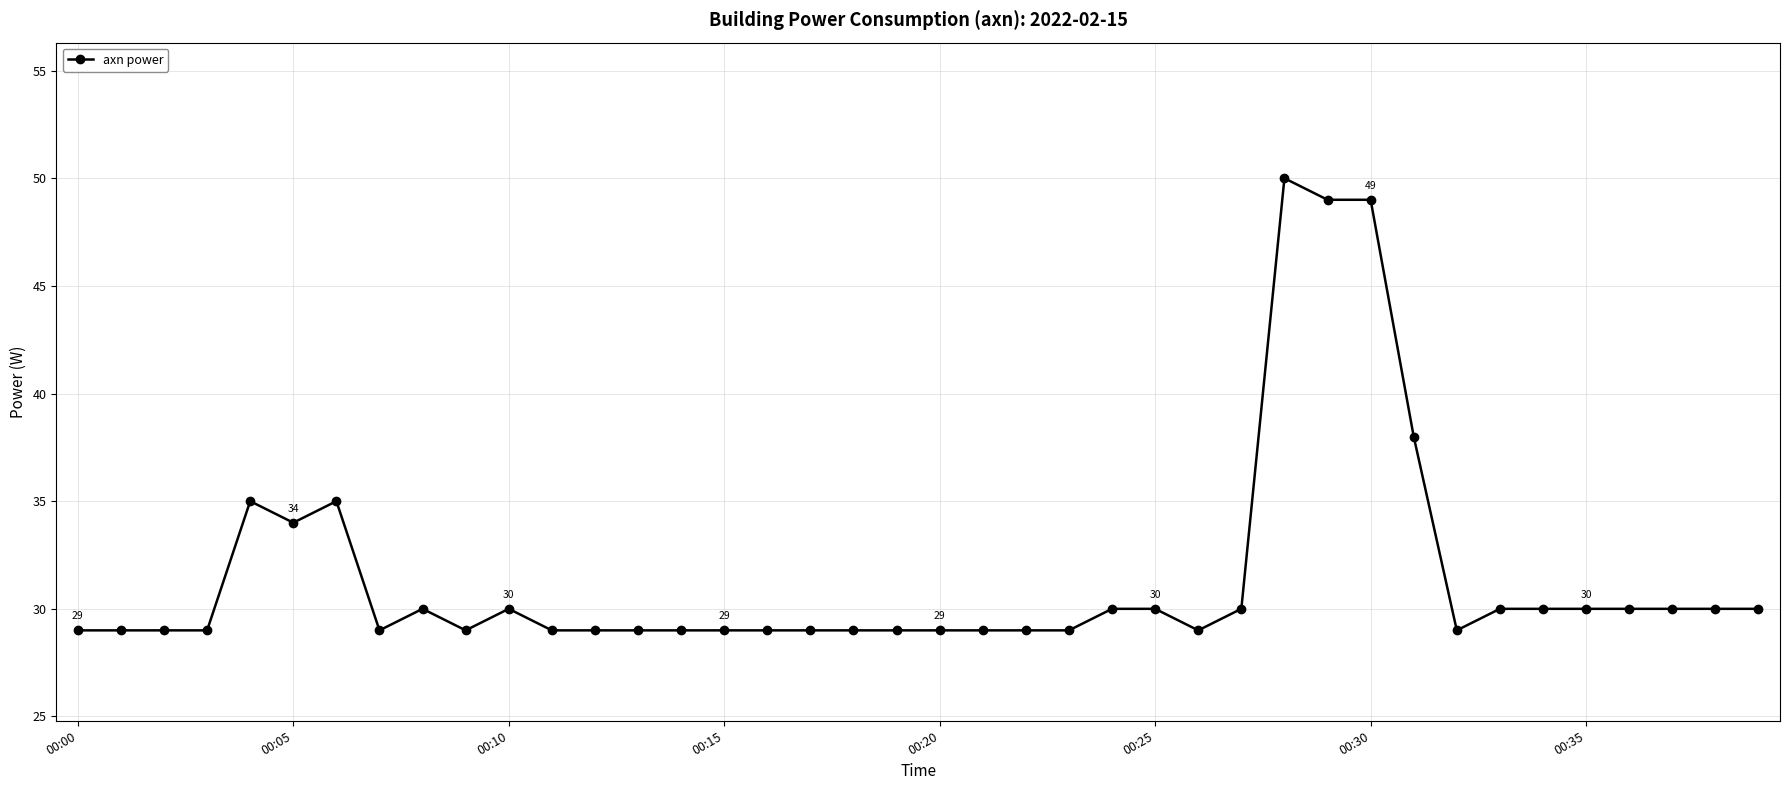

True or false: the data has more than 2 interior local peaks.

True